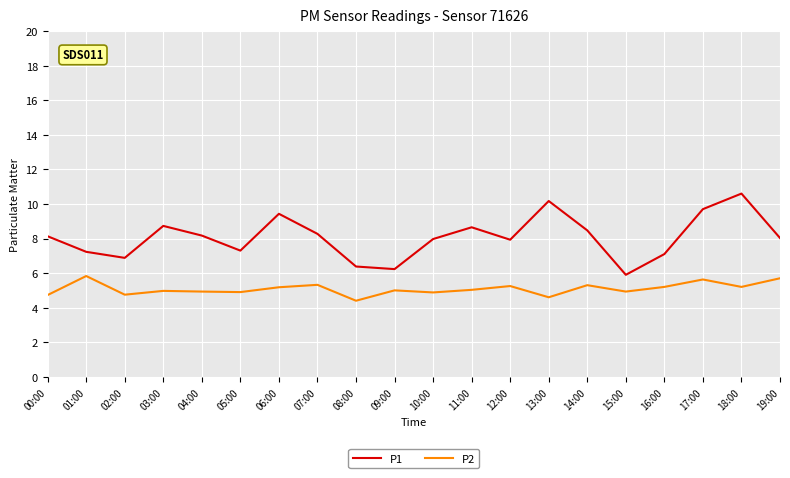

What is the spread (max minus min) of values at 19:00?

2.3